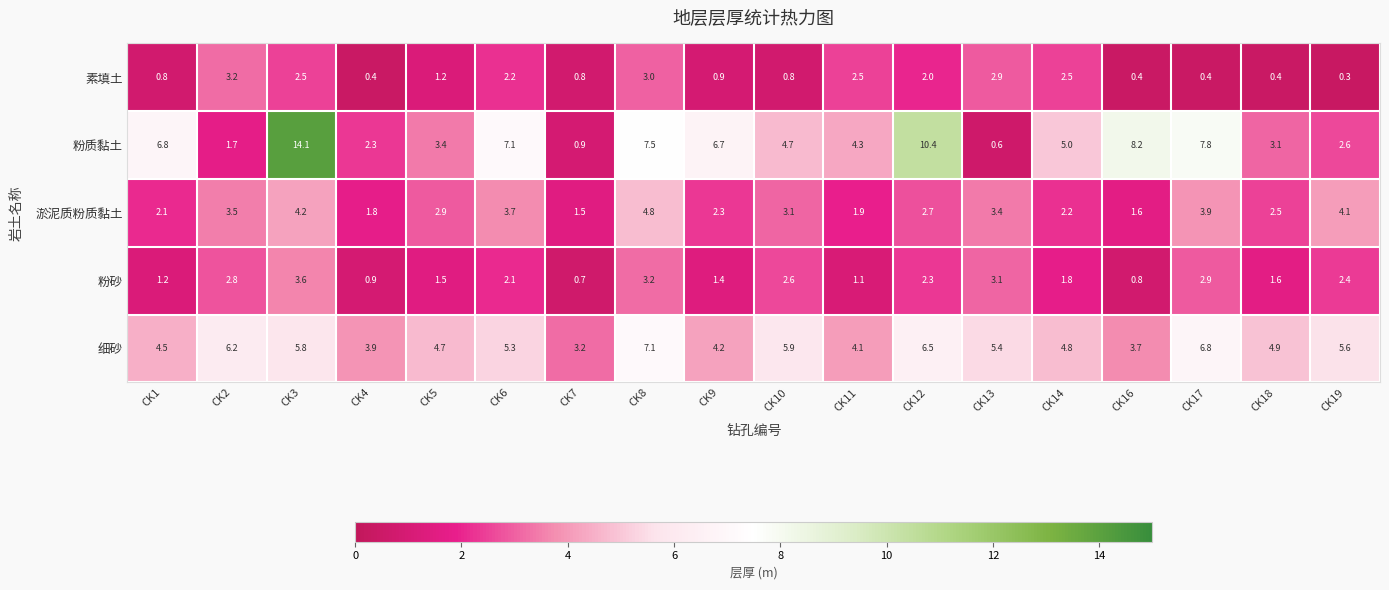

What is the maximum value shown in the chart?

14.1